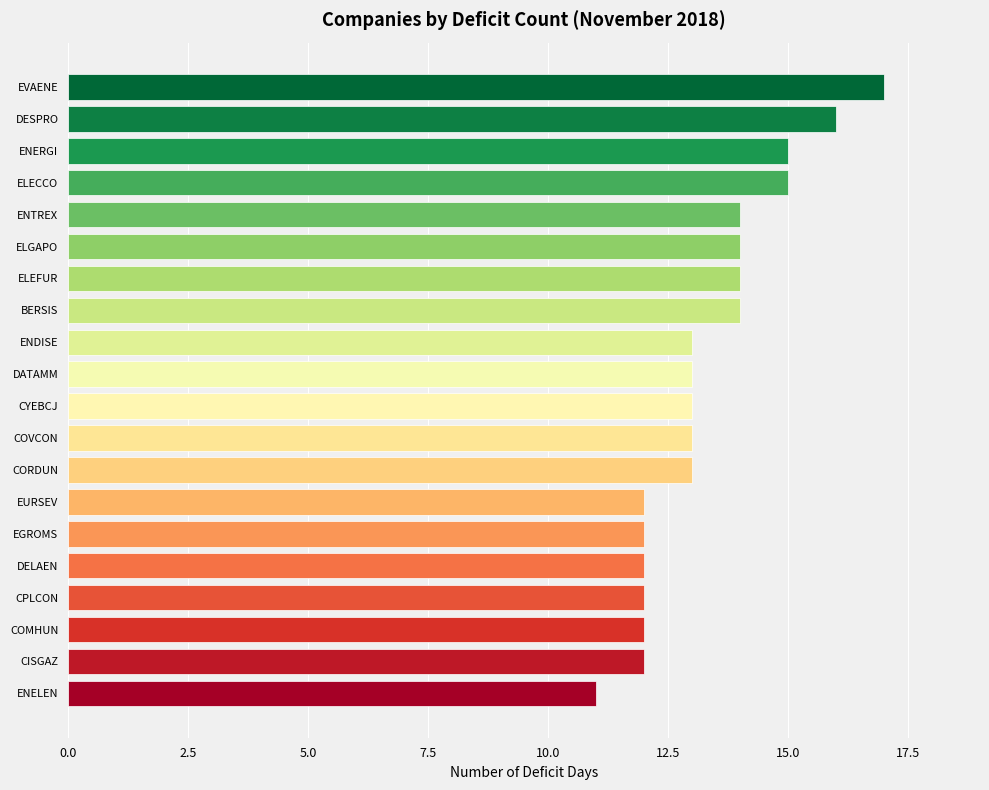

What position from the top is ELECCO?

4